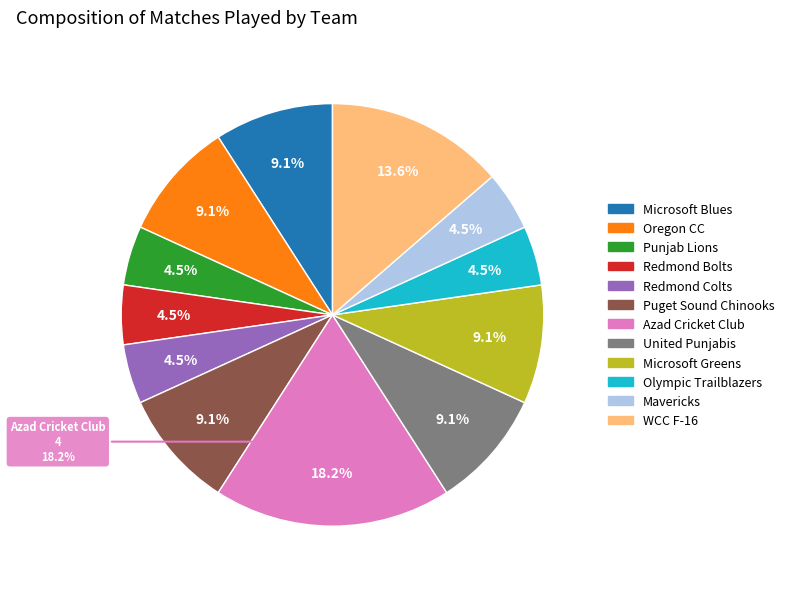

To the nearest percent, what is the combined percentage of Puget Sound Chinooks and Oregon CC?

18%